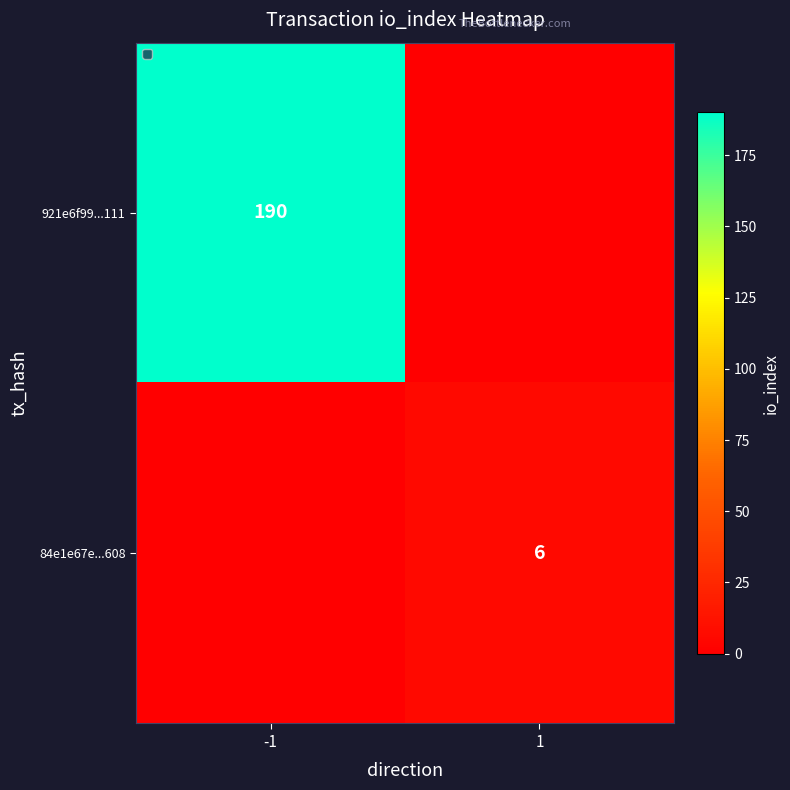

The value of 84e1e67e...608 at 1 is 8. True or false?

False